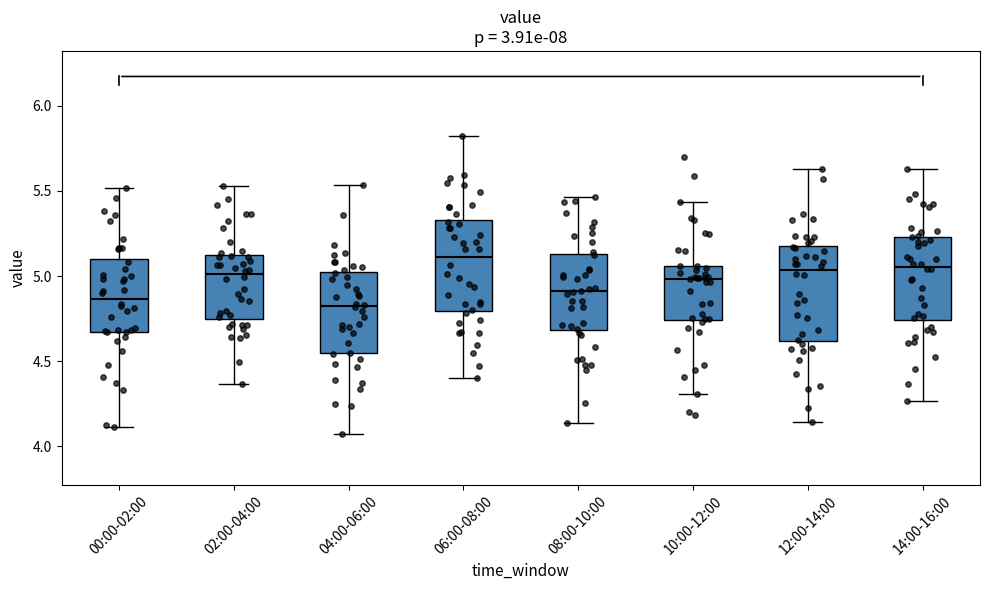

Where does the lower whisker of the box for 02:00-04:00 end on the y-axis? The values are not printed on the chart, so give them approximately, as read against the axis.

4.35